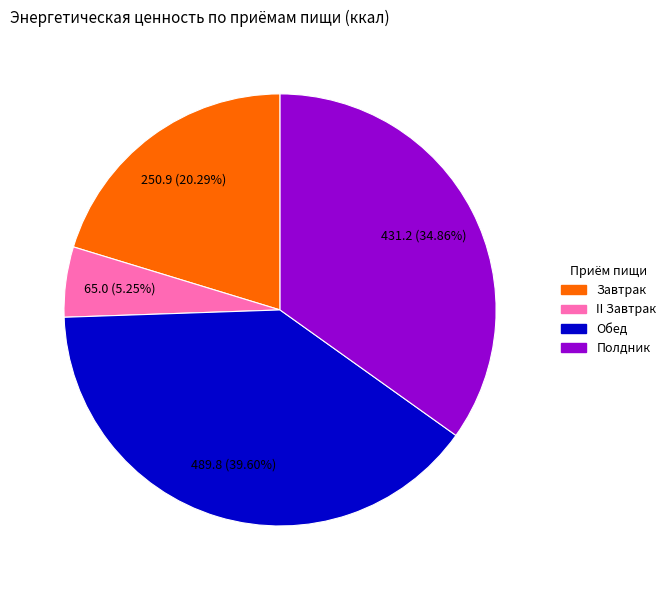

To the nearest percent, what portion does II Завтрак represent?

5%